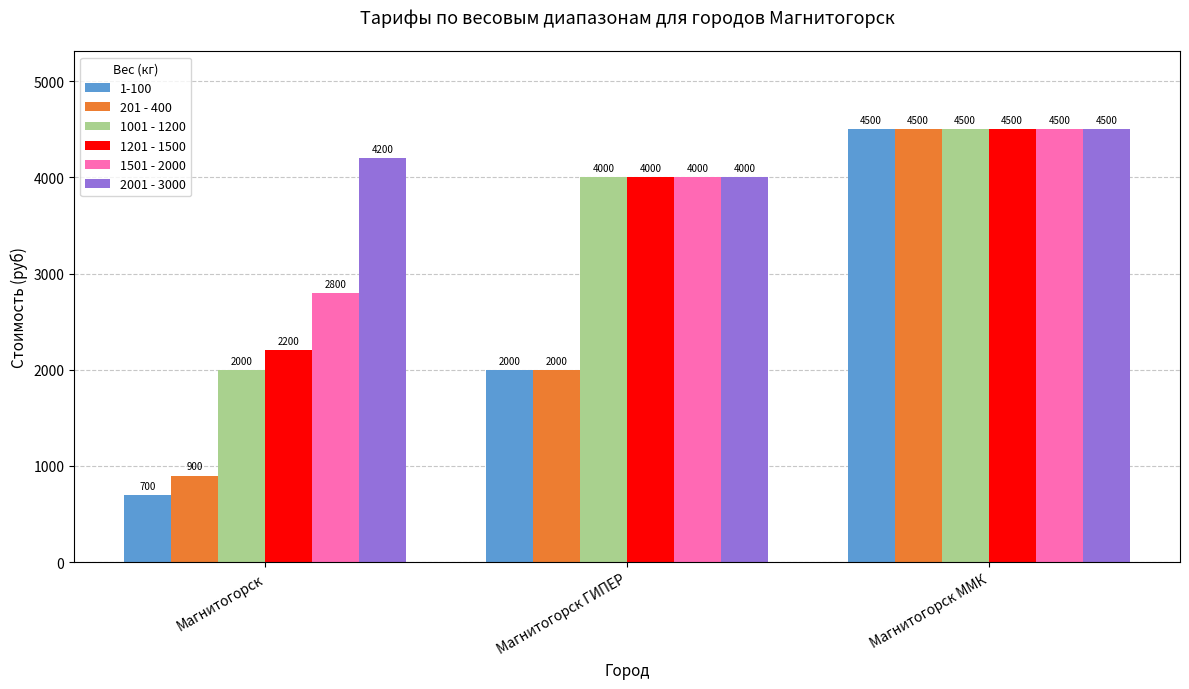

Is it true that 2001 - 3000 equals 6722 at Магнитогорск ММК?

False